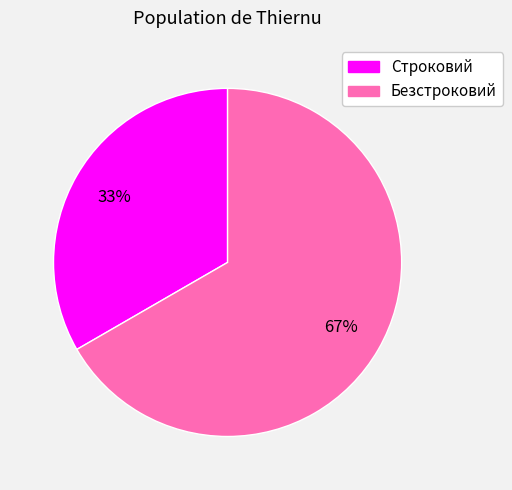

To the nearest percent, what percentage of the pie is Безстроковий?

67%